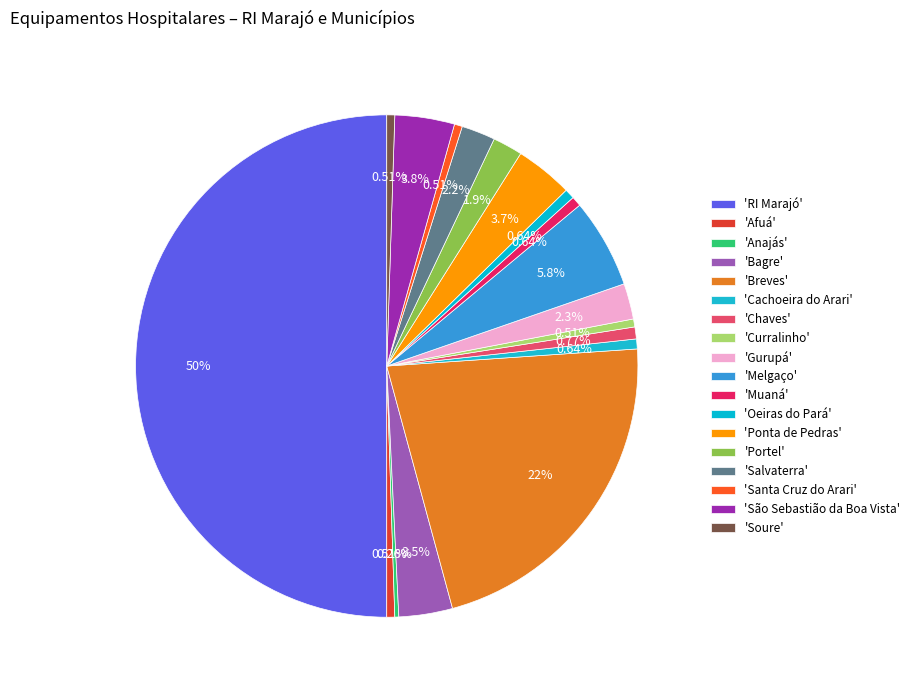

How many segments does this pie chart have?

18